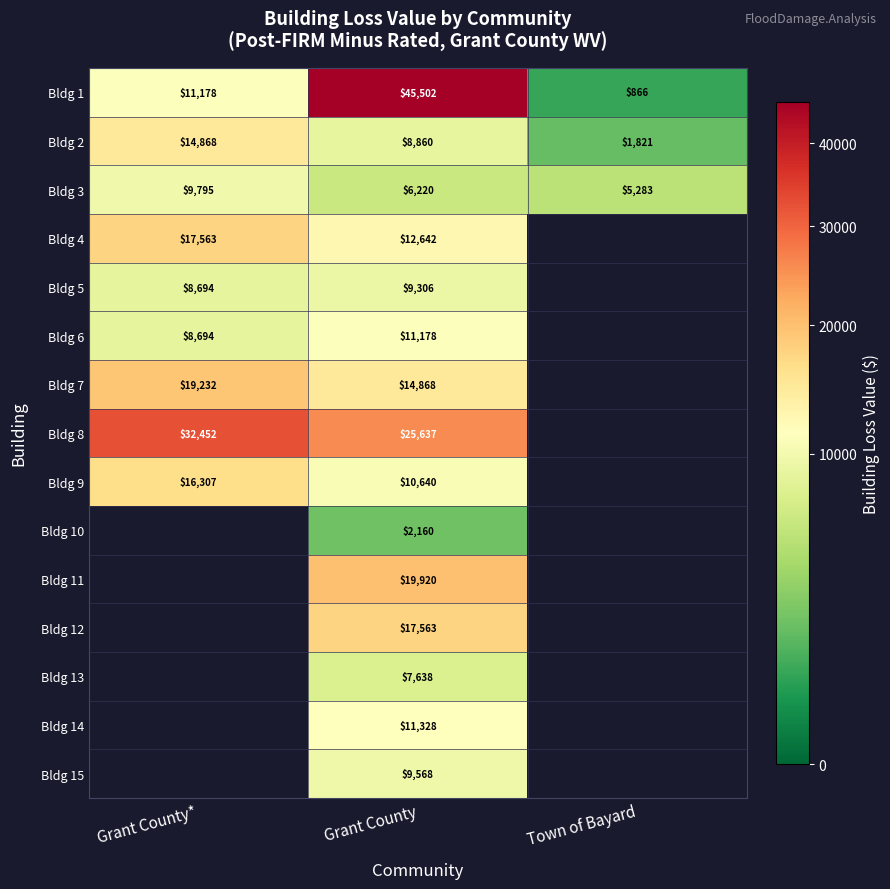

At which label does Bldg 2 first exceed 8860?

Grant County*